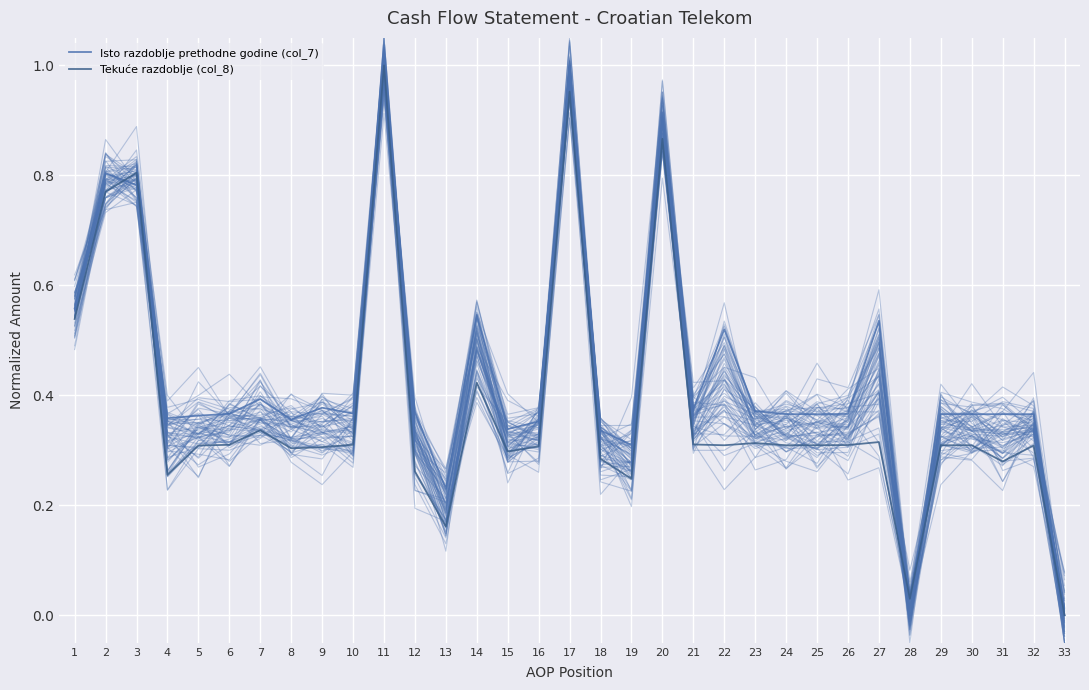

Which series has the widest spread of values?

Isto razdoblje prethodne godine (col_7)